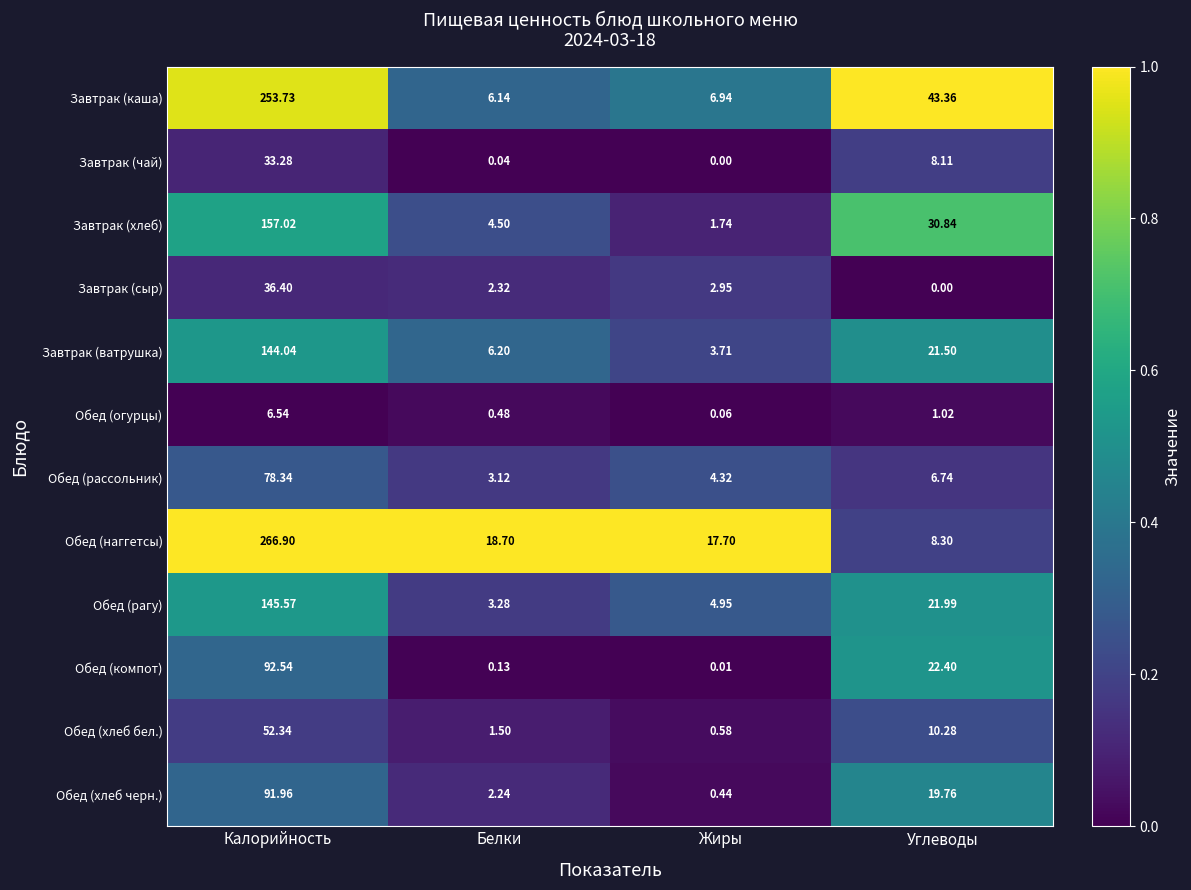

Which series has the largest total across all categories?

Обед (наггетсы)